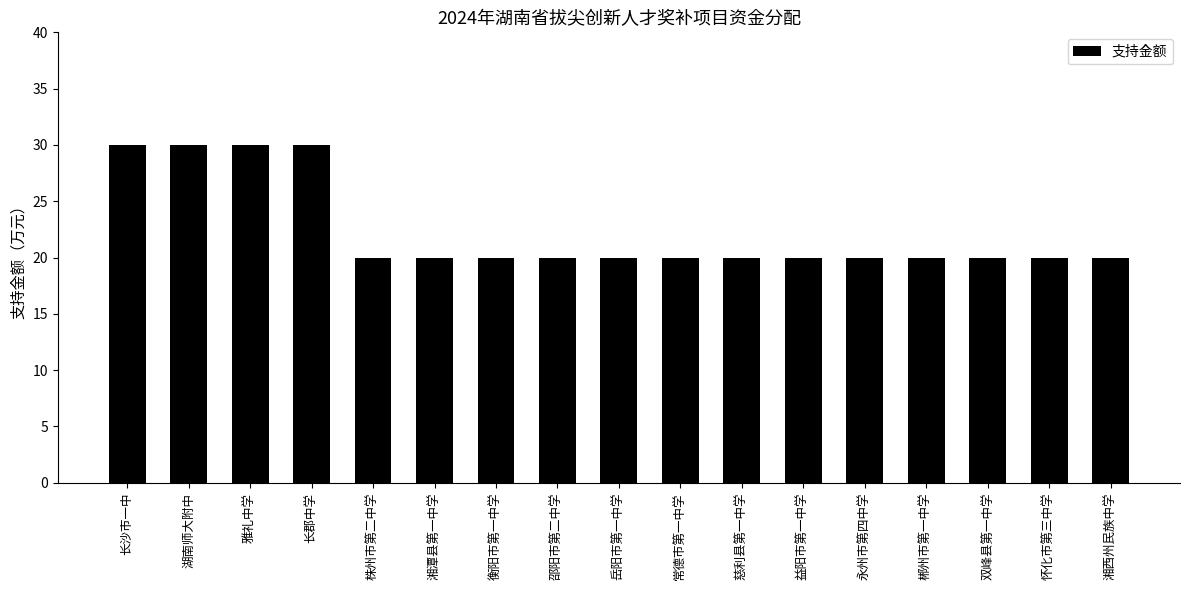

The value at 慈利县第一中学 is 34. True or false?

False